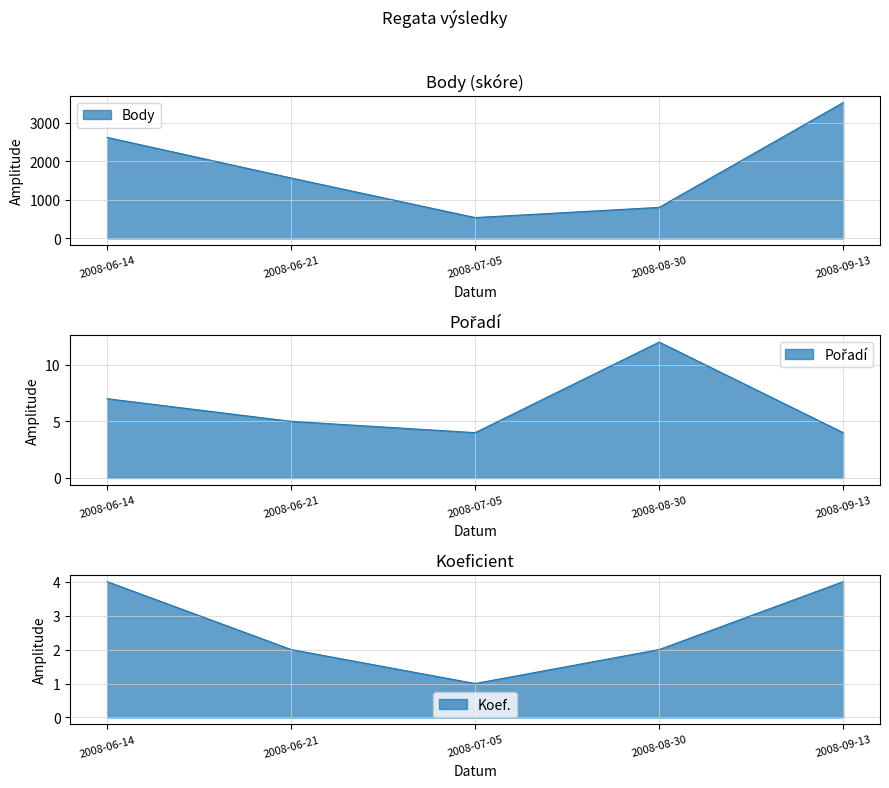

True or false: Koef. and Pořadí intersect in this chart.

False